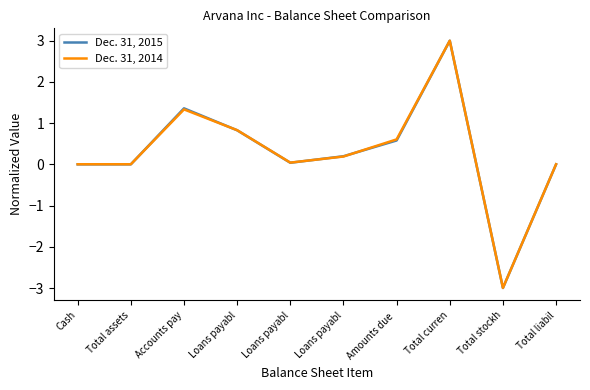

Count the number of categories in the chart.

10